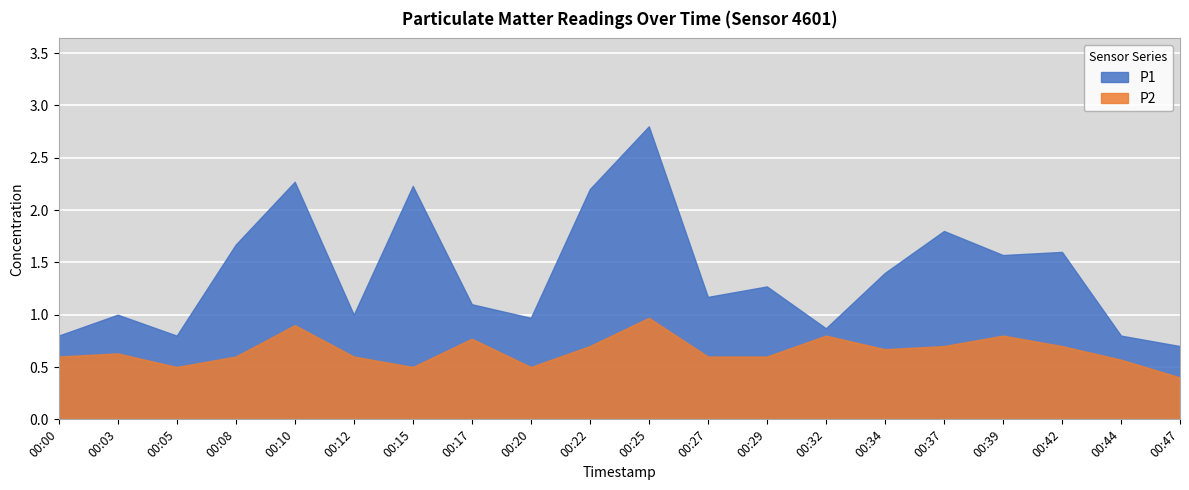

At which label does P1 first exceed 1?

00:08